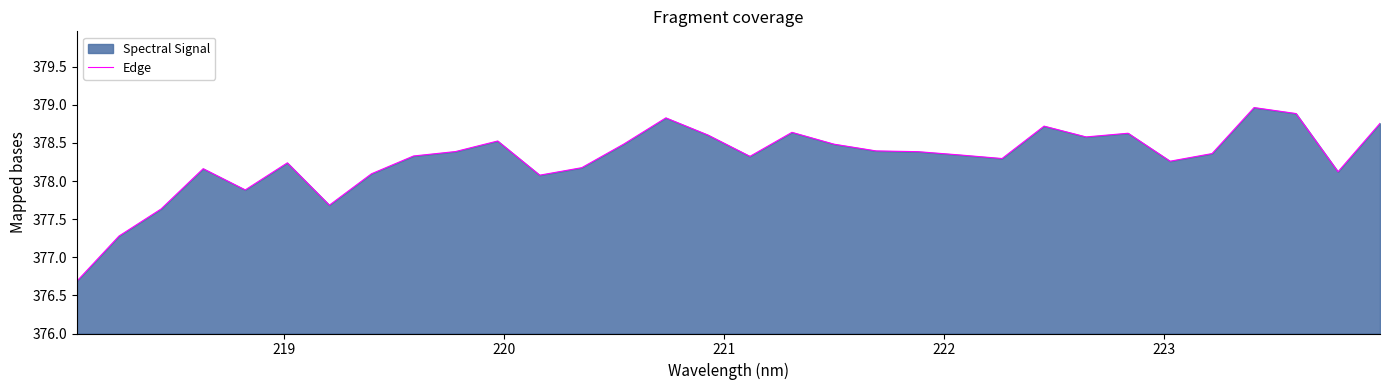

What is the maximum value shown in the chart?

379.0